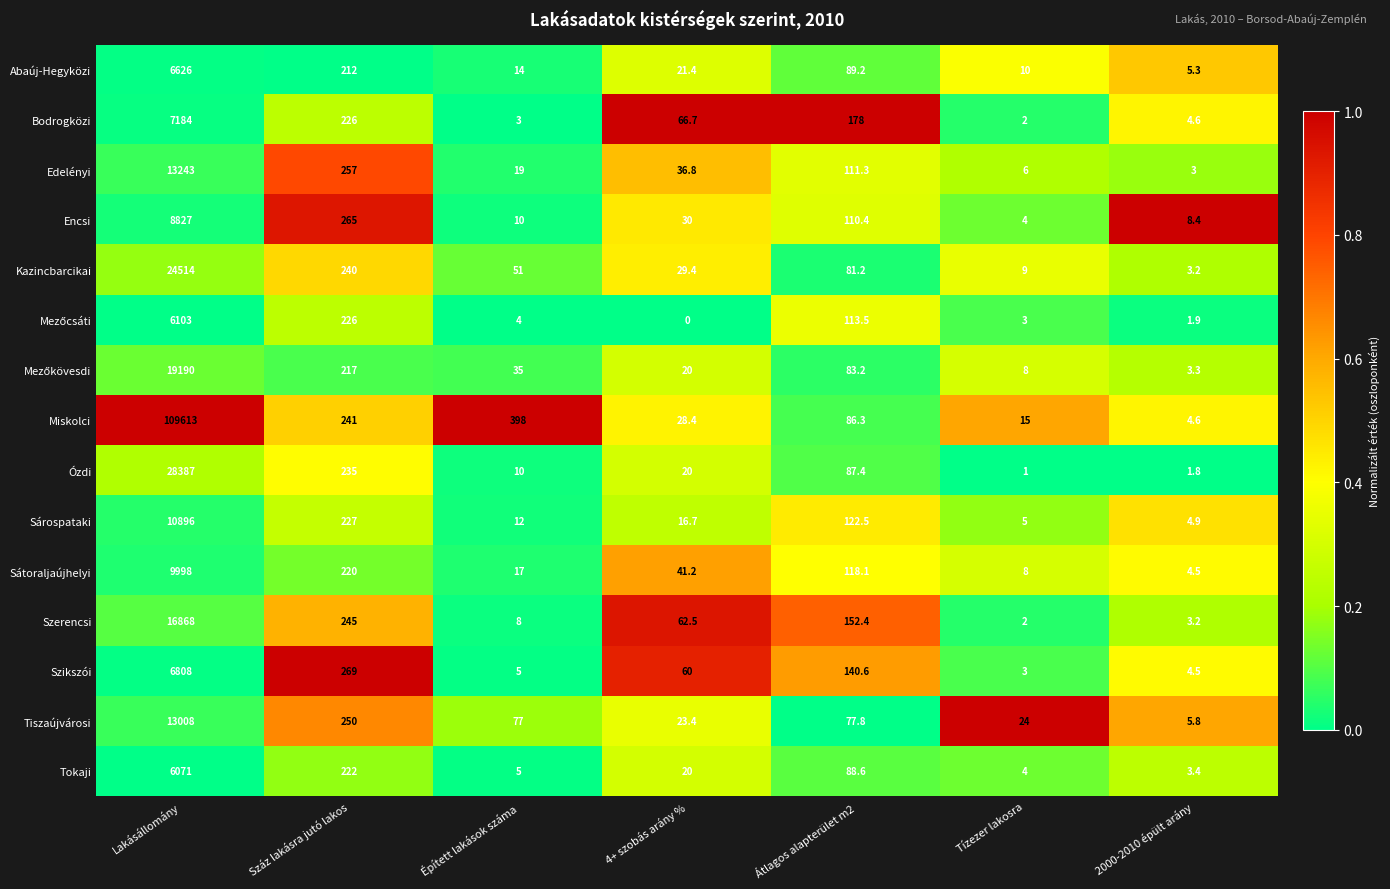

The Tokaji series shows 5.0 at Épített lakások száma. True or false?

True